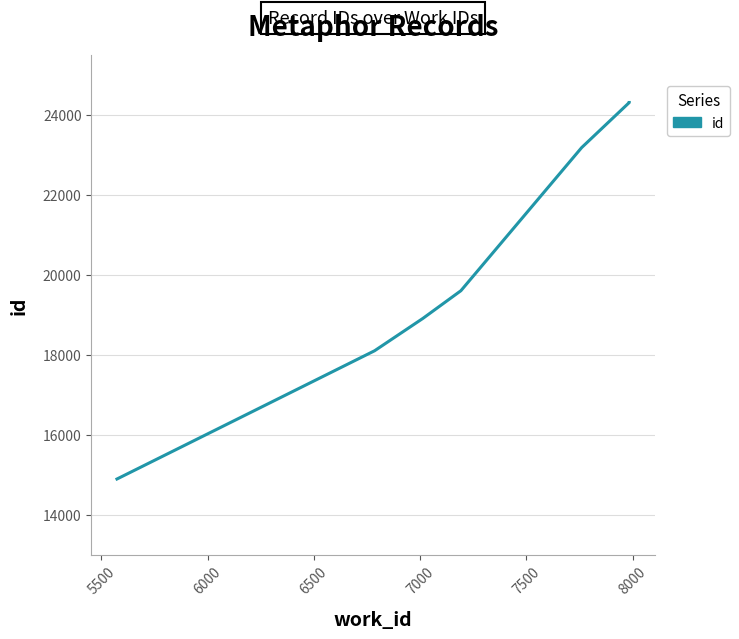

True or false: there are more than 2 points higher than both neighbors.

False